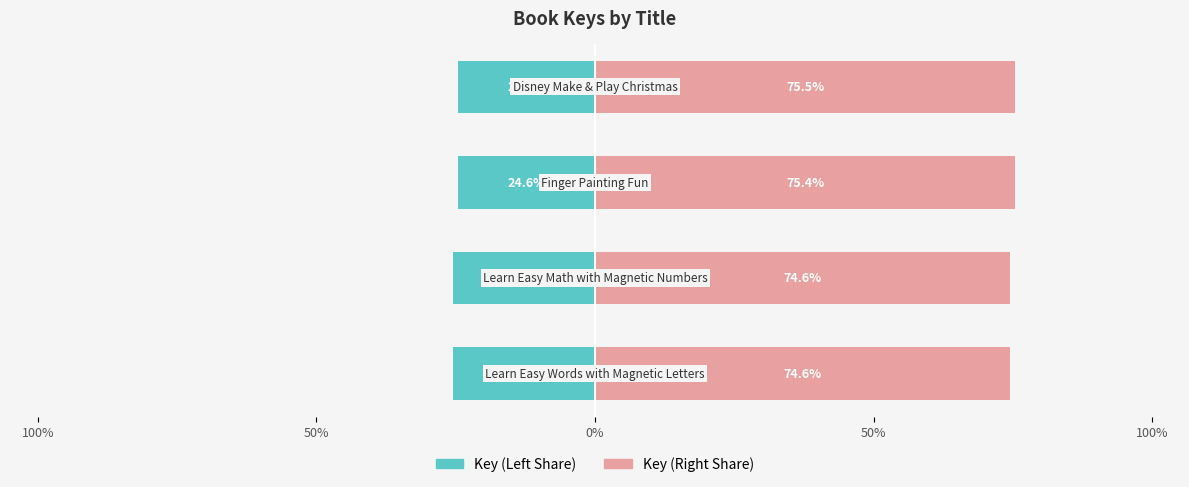

Reading left to right, transcribe all the data shown in this chart.

Key (Left): -25.4	-25.4	-24.6	-24.5
Key (Right): 74.6	74.6	75.4	75.5